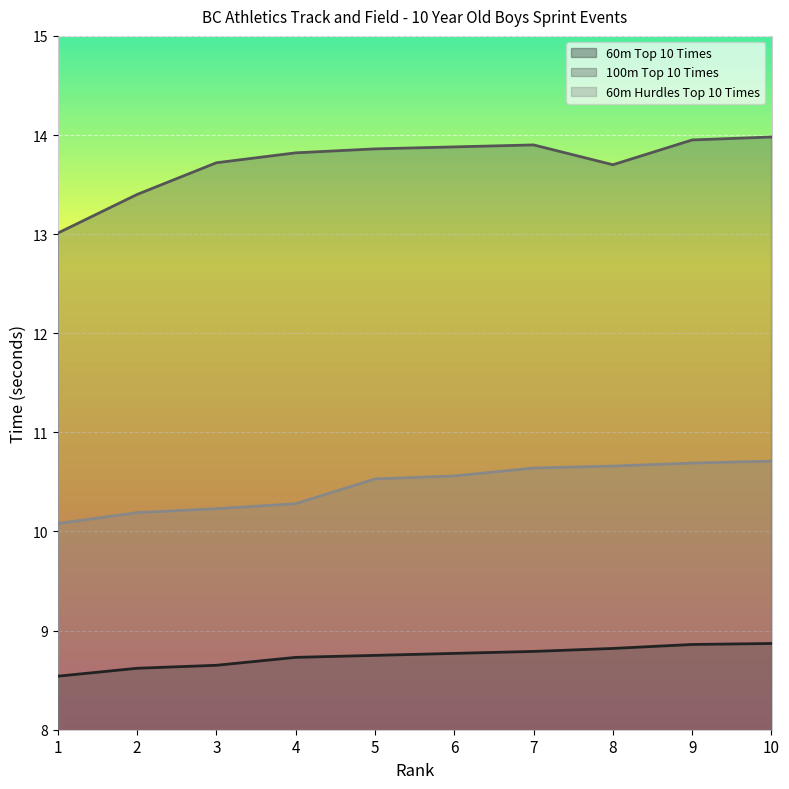

Count the number of data series in this chart.

3